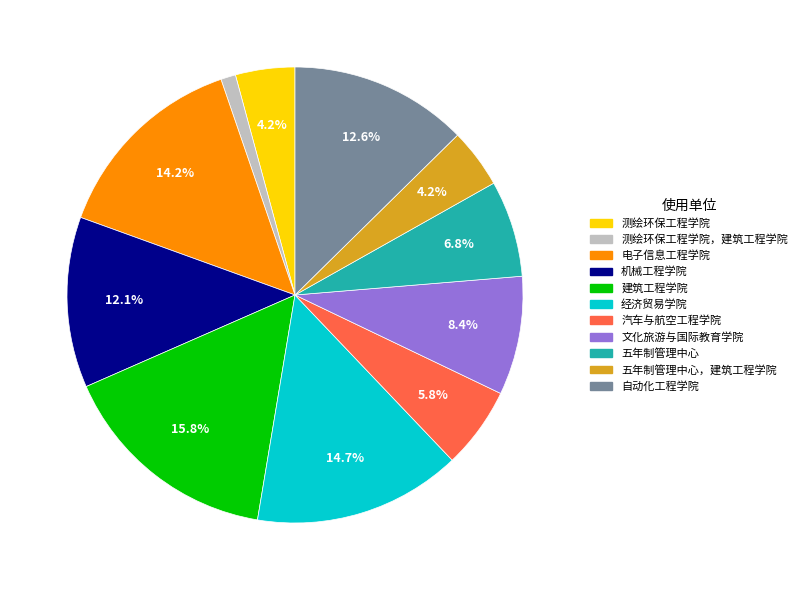

Approximately how many times larger is the value at 汽车与航空工程学院 compared to 测绘环保工程学院?

1.4